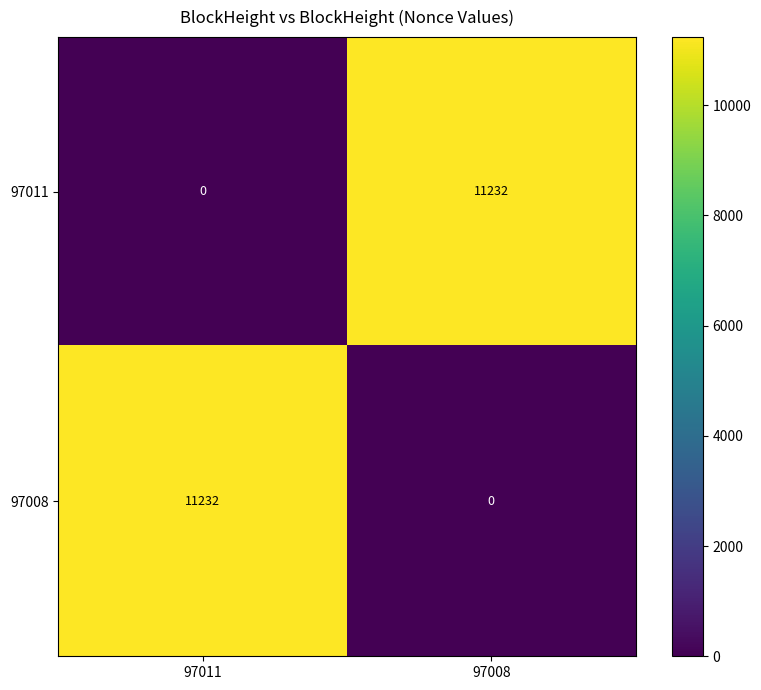

What is the spread (max minus min) of values at 97008?

11232